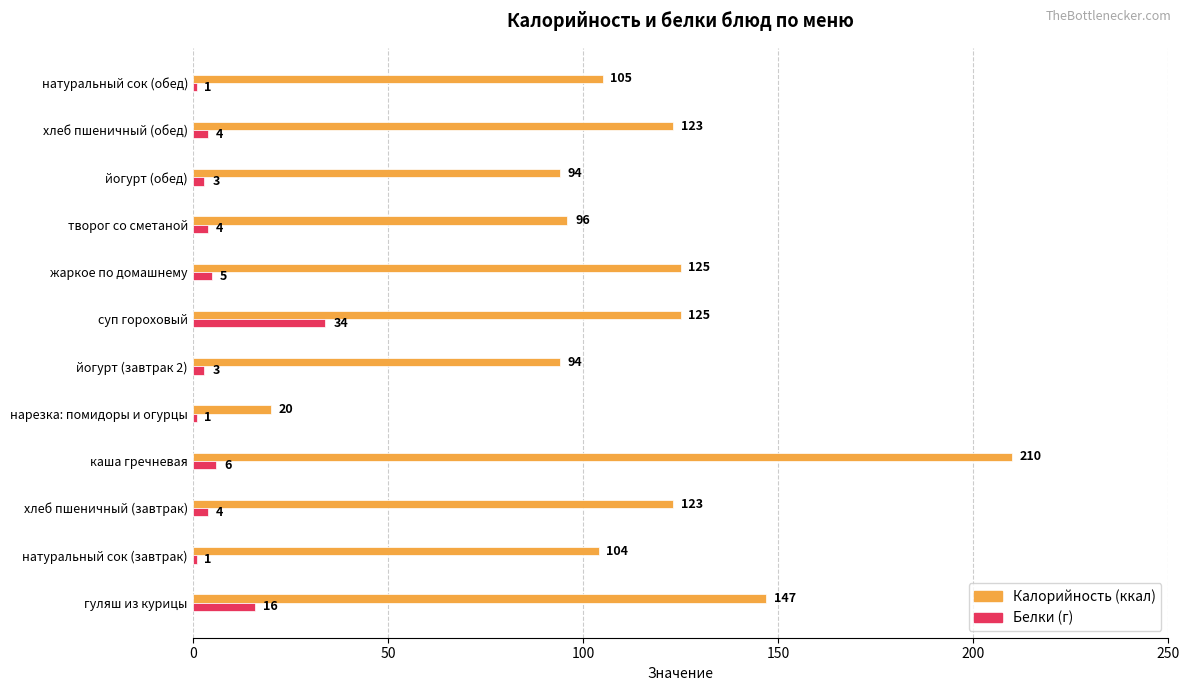

What is the spread (max minus min) of values at йогурт (обед)?

91